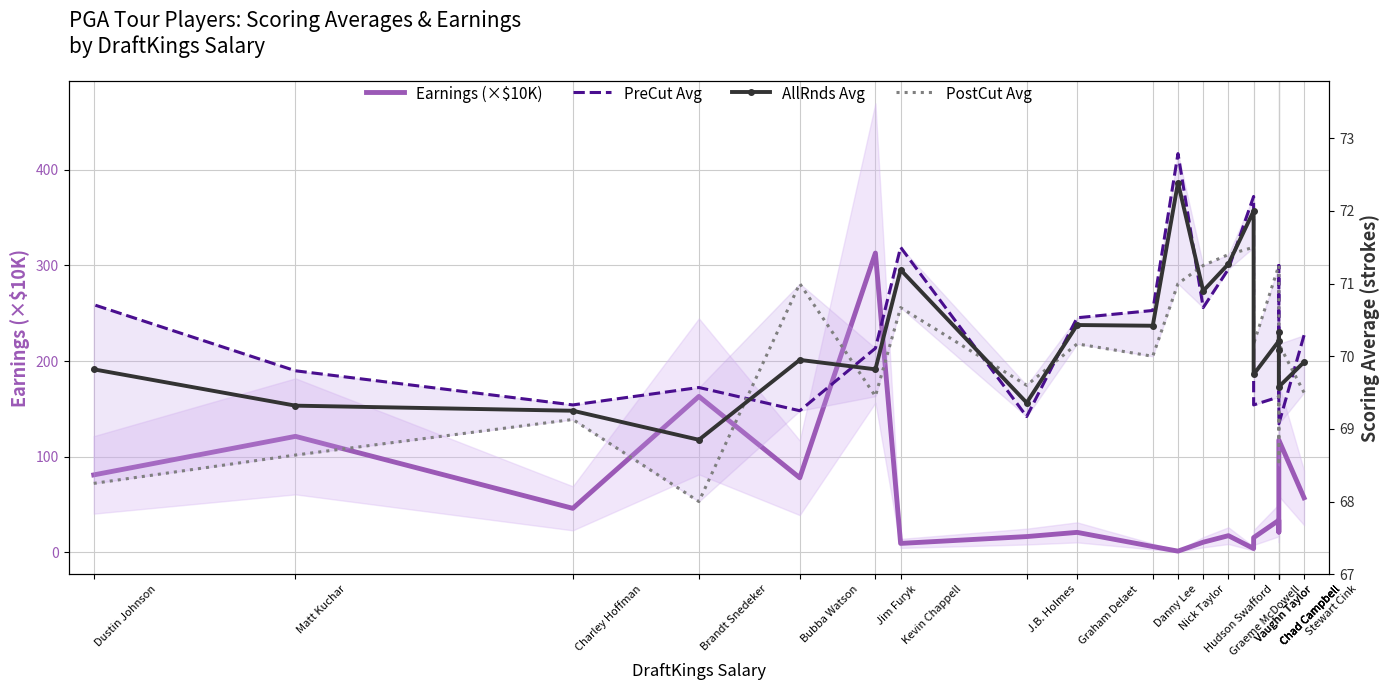

What is the difference between the maximum and minimum values in the PreCut Avg series?

3.7